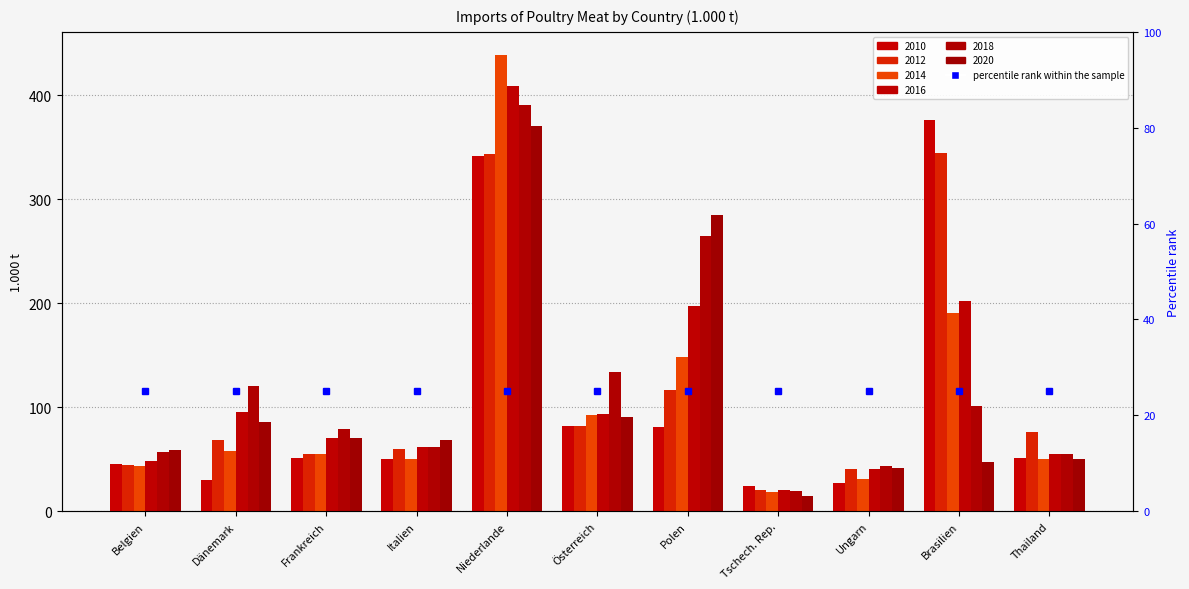

Is the value of 2010 at Brasilien greater than the value of 2014 at Ungarn?

Yes